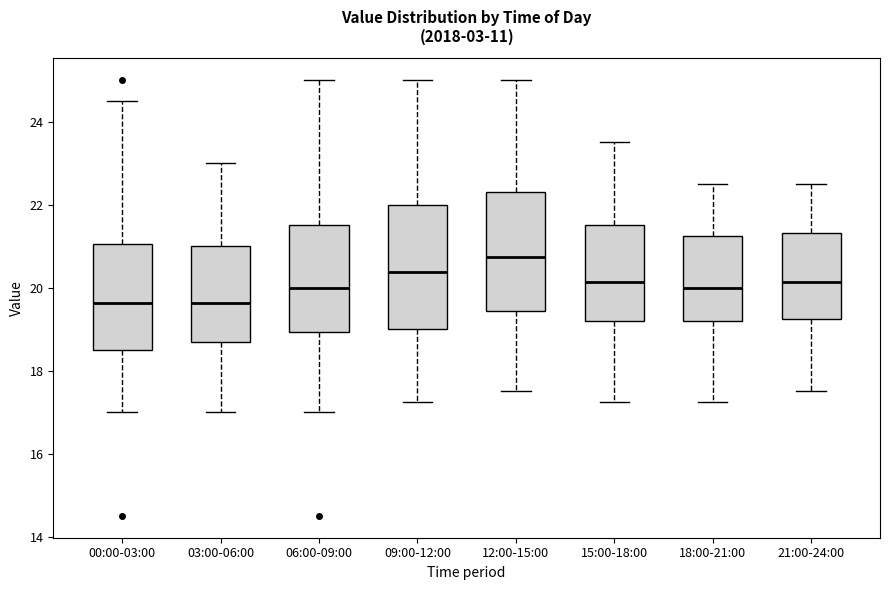

Reading left to right, read every box against the y-axis: the position of its median line, the range the box covers, and the ends of its whiskers. The values are not printed on the chart, so give them approximately, as read against the axis.

00:00-03:00: median 19.6, box 18.6 to 21.0, whiskers 17.0 to 24.6
03:00-06:00: median 19.6, box 18.6 to 21.0, whiskers 17.0 to 23.0
06:00-09:00: median 20.0, box 19.0 to 21.6, whiskers 17.0 to 25.0
09:00-12:00: median 20.4, box 19.0 to 22.0, whiskers 17.2 to 25.0
12:00-15:00: median 20.8, box 19.4 to 22.4, whiskers 17.6 to 25.0
15:00-18:00: median 20.2, box 19.2 to 21.6, whiskers 17.2 to 23.6
18:00-21:00: median 20.0, box 19.2 to 21.2, whiskers 17.2 to 22.6
21:00-24:00: median 20.2, box 19.2 to 21.4, whiskers 17.6 to 22.6